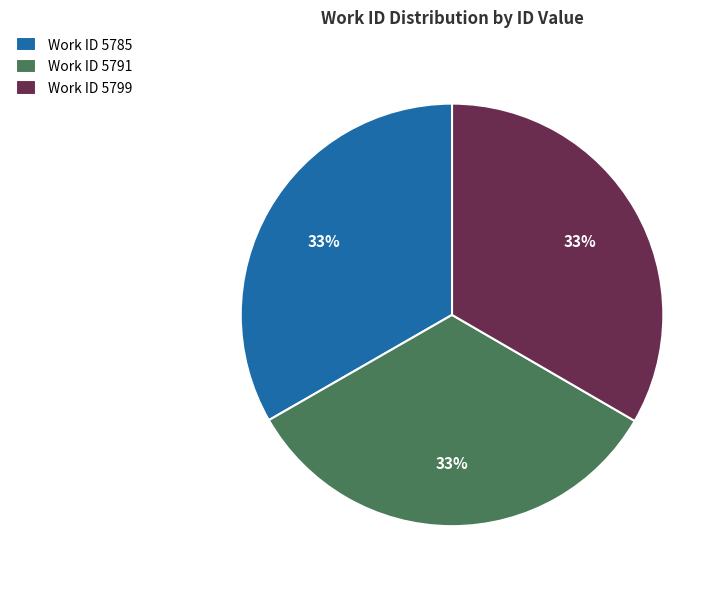

Do Work ID 5799 and Work ID 5785 together represent more than half of the pie?

Yes